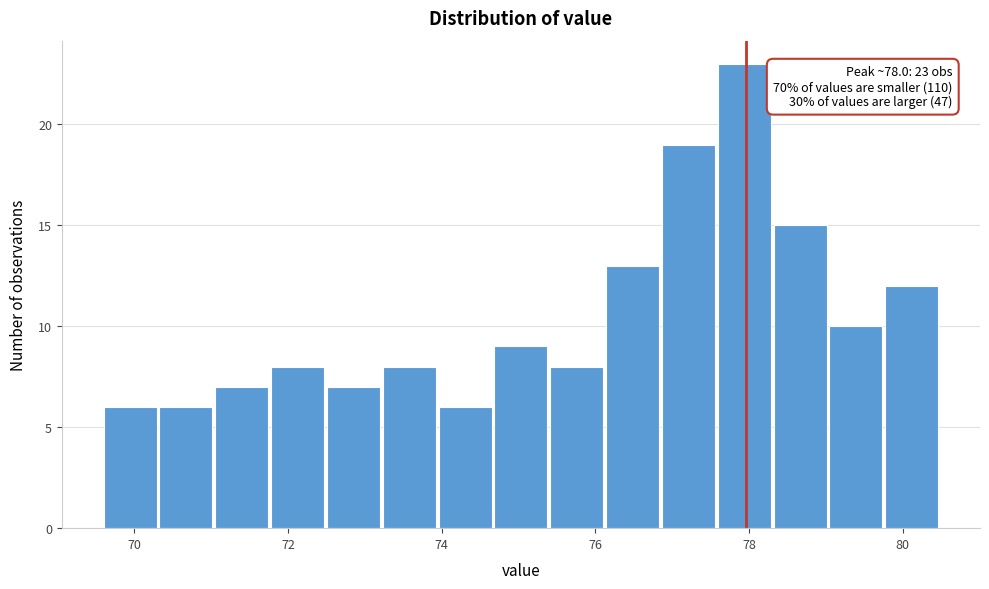

Read against the x-axis, roughly where is the centre of the tallest bar?

78.0